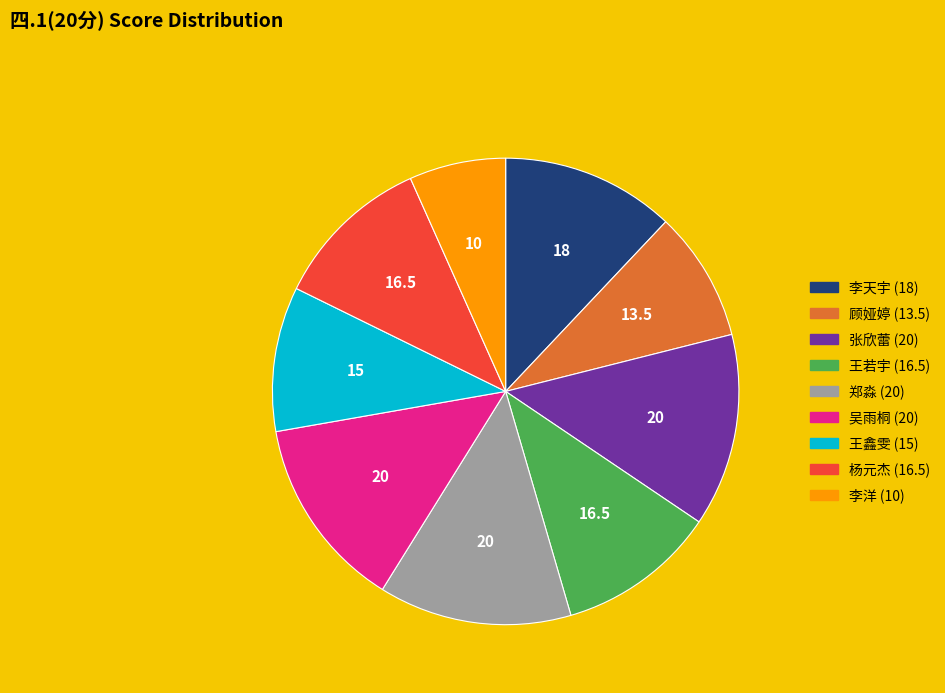

Is there a majority slice in this chart?

No